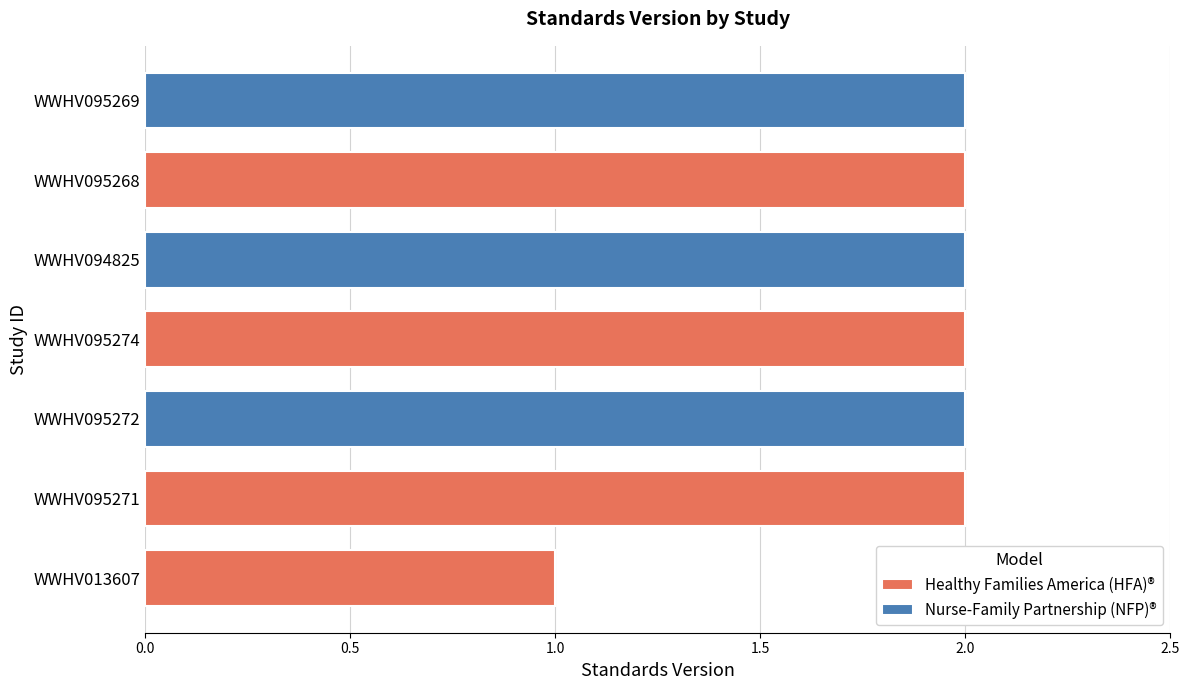

How many bars are there in total?

7